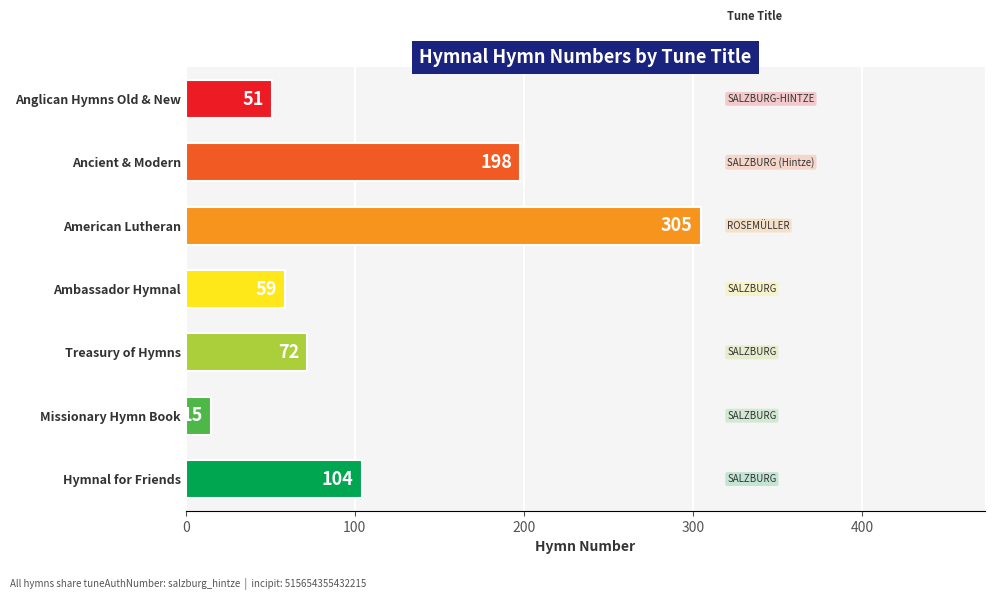

List the labels in order of value, smallest first.

Missionary Hymn Book, Anglican Hymns Old & New, Ambassador Hymnal, Treasury of Hymns, Hymnal for Friends, Ancient & Modern, American Lutheran